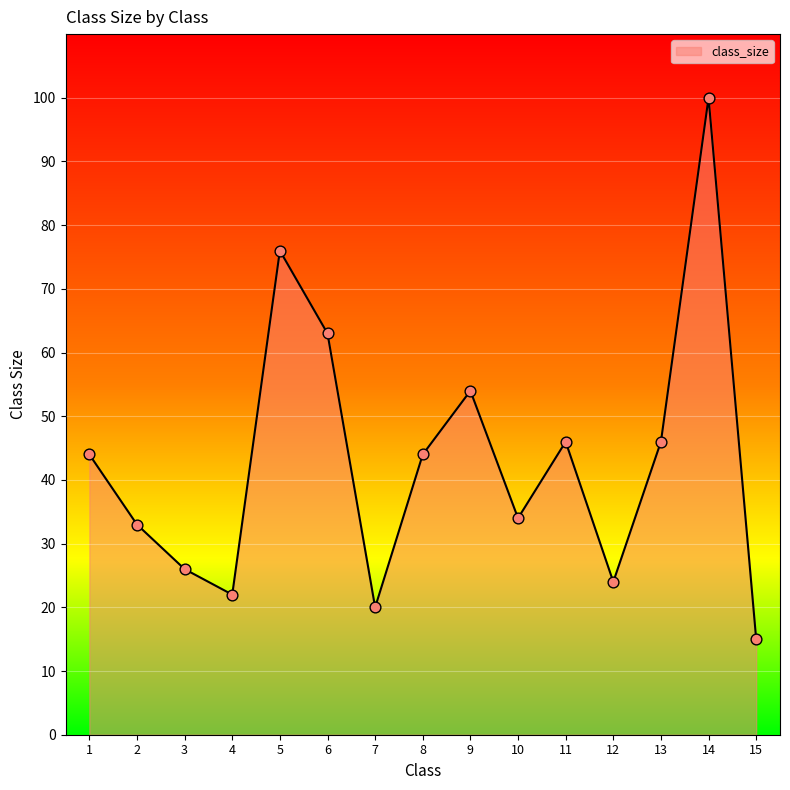

Which has a higher value, 13 or 4?

13